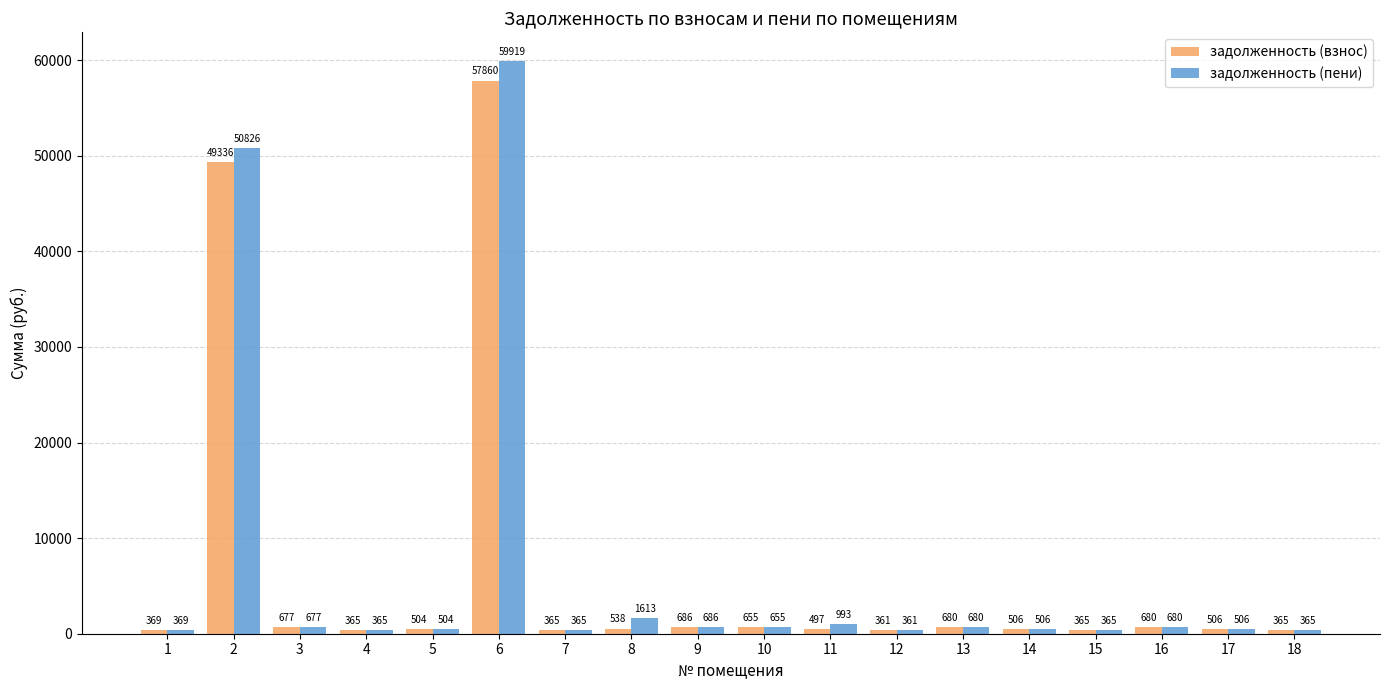

The задолженность (взнос) series shows 361.1 at 12. True or false?

True